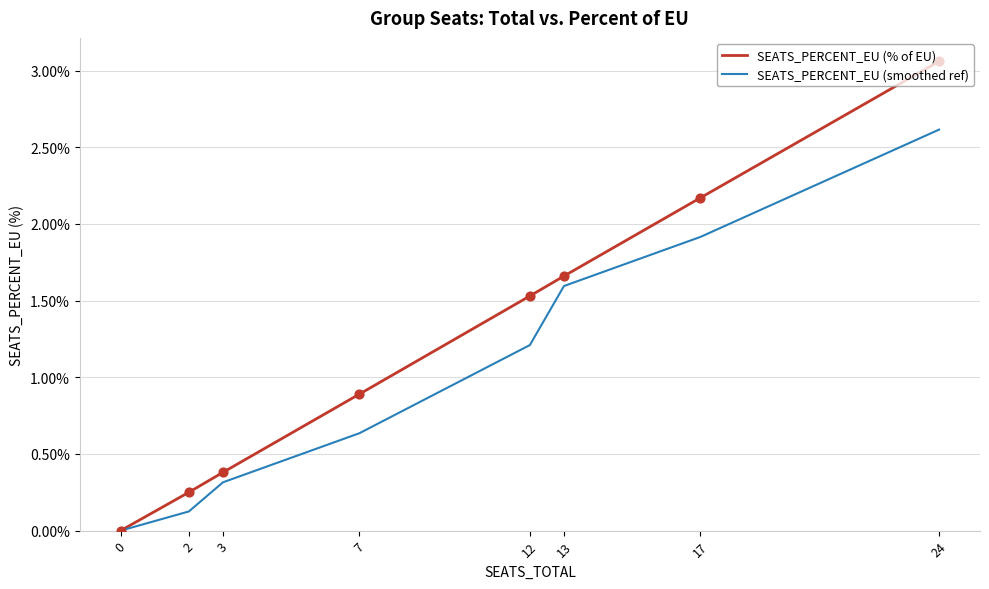

At which category is the sum across all series the highest?

24